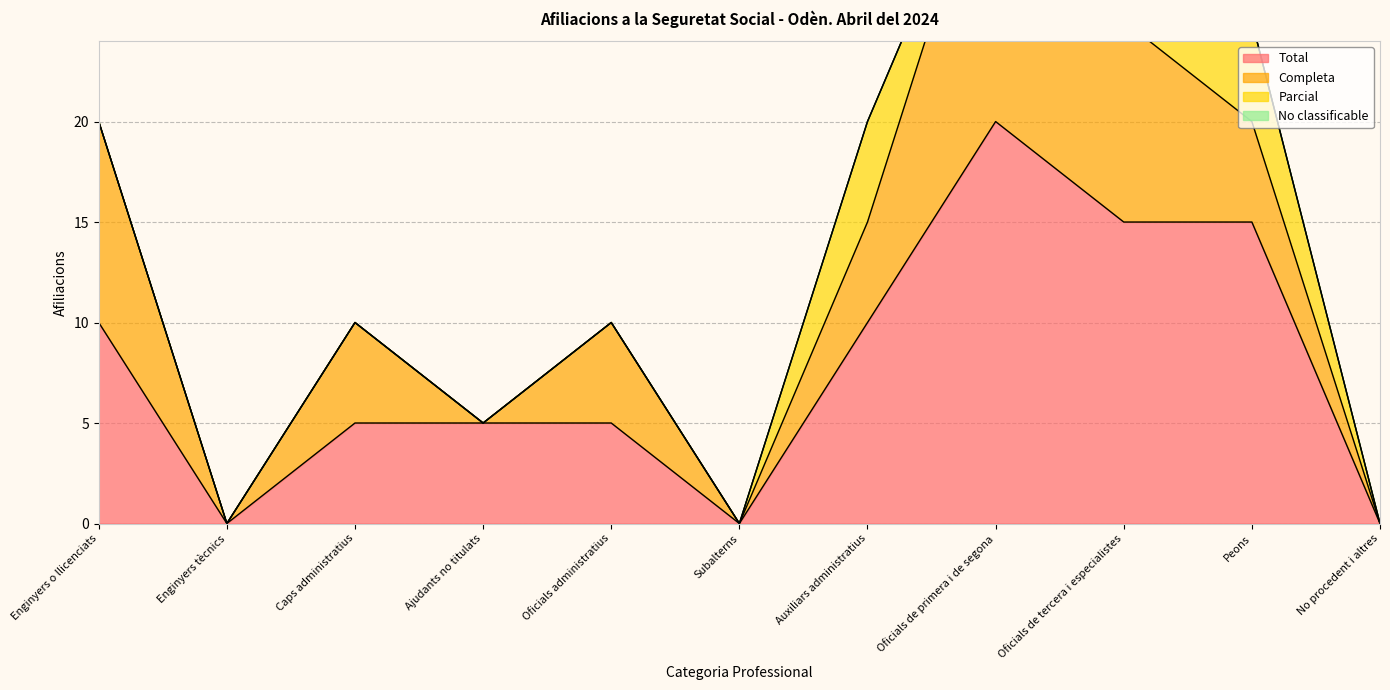

Reading right to left, extract all data points from this chart.

Total: No procedent i altres=0	Peons=15	Oficials de tercera i especialistes=15	Oficials de primera i de segona=20	Auxiliars administratius=10	Subalterns=0	Oficials administratius=5	Ajudants no titulats=5	Caps administratius=5	Enginyers tècnics=0	Enginyers o llicenciats=10
Completa: No procedent i altres=0	Peons=5	Oficials de tercera i especialistes=10	Oficials de primera i de segona=15	Auxiliars administratius=5	Subalterns=0	Oficials administratius=5	Ajudants no titulats=0	Caps administratius=5	Enginyers tècnics=0	Enginyers o llicenciats=10
Parcial: No procedent i altres=0	Peons=5	Oficials de tercera i especialistes=5	Oficials de primera i de segona=0	Auxiliars administratius=5	Subalterns=0	Oficials administratius=0	Ajudants no titulats=0	Caps administratius=0	Enginyers tècnics=0	Enginyers o llicenciats=0
No classificable: No procedent i altres=0	Peons=0	Oficials de tercera i especialistes=0	Oficials de primera i de segona=0	Auxiliars administratius=0	Subalterns=0	Oficials administratius=0	Ajudants no titulats=0	Caps administratius=0	Enginyers tècnics=0	Enginyers o llicenciats=0